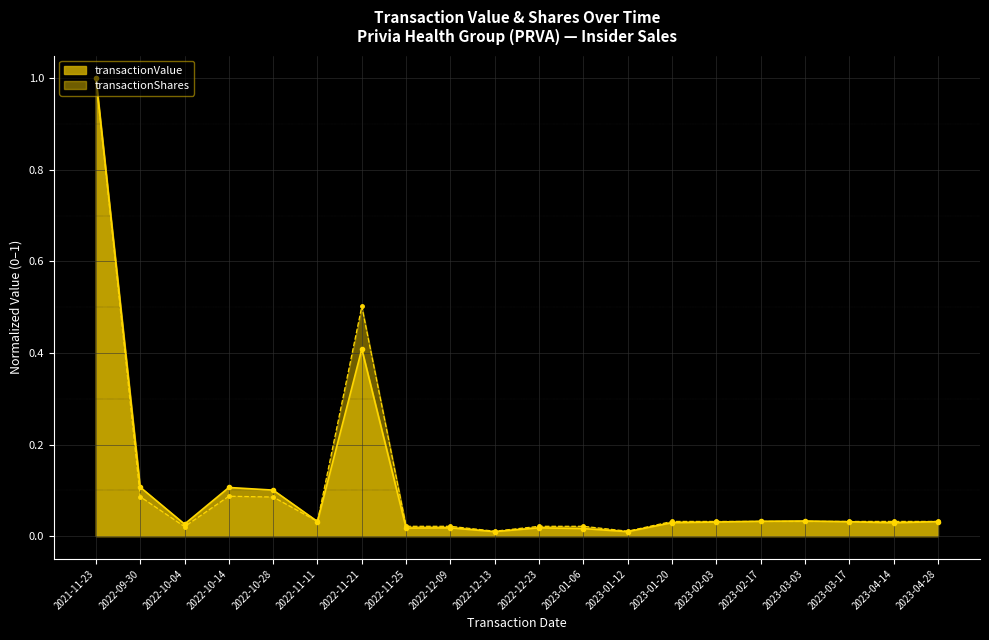

At how many categories does at least one series exceed 0?

20